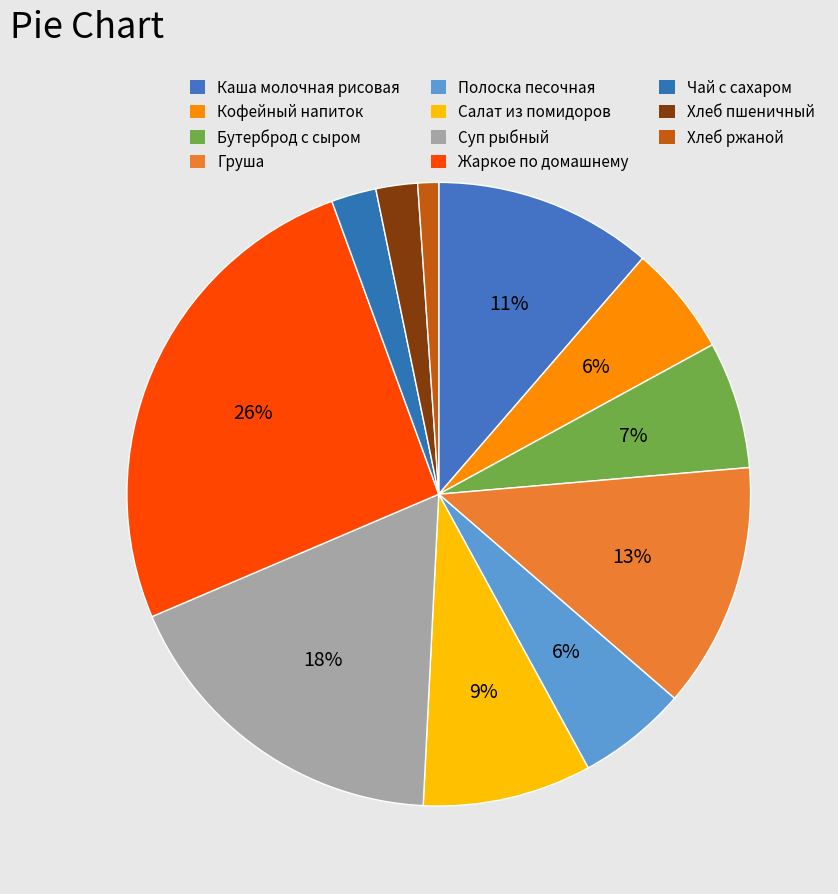

How many slices are in this pie chart?

11